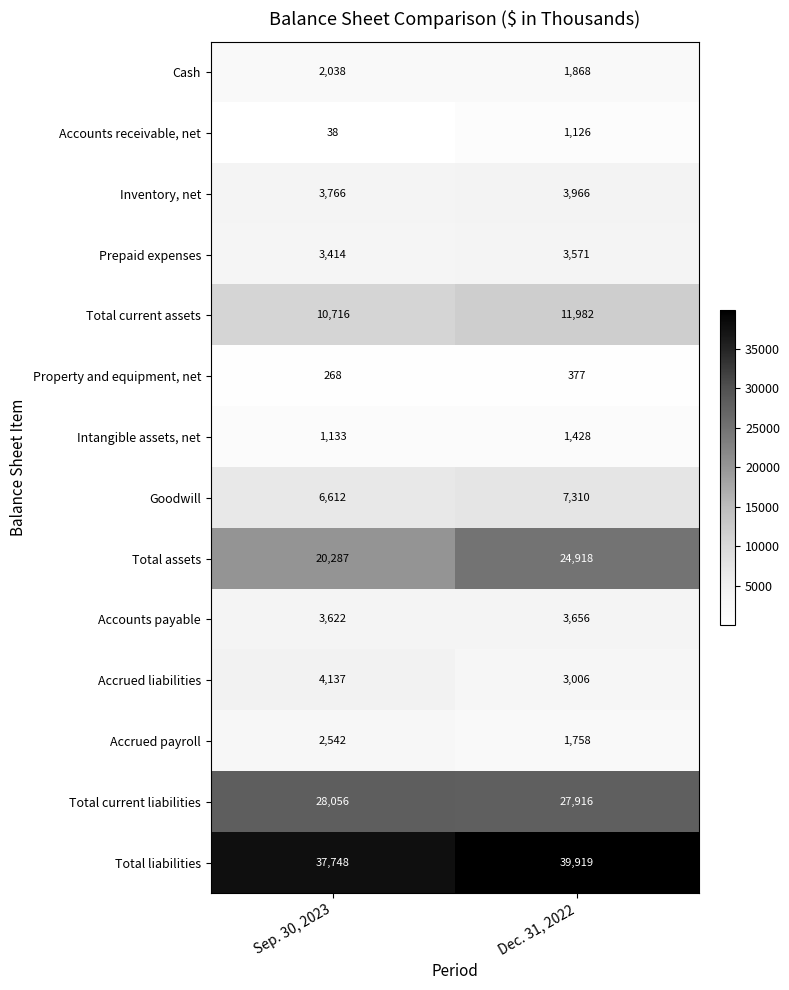

Which category has the highest value across all series?

Dec. 31, 2022